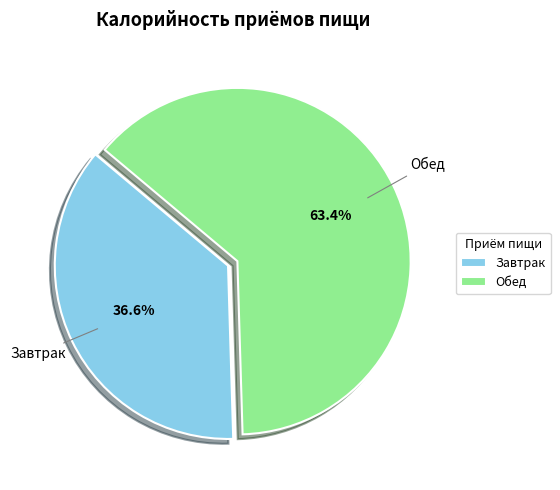

To the nearest percent, what percentage of the pie is Завтрак?

37%